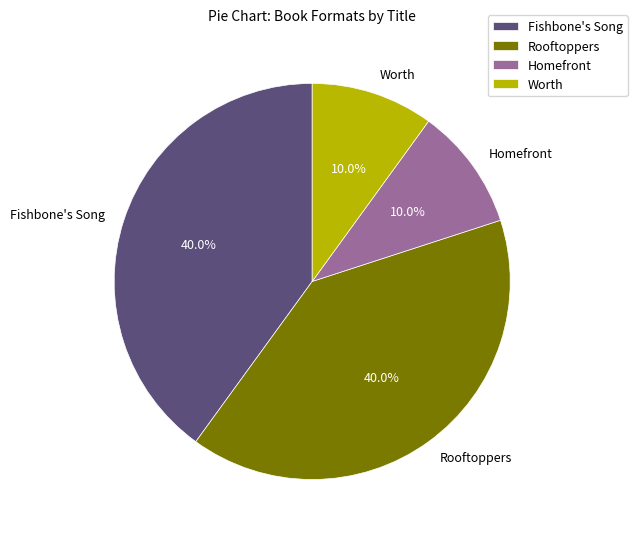

To the nearest percent, what portion does Homefront represent?

10%